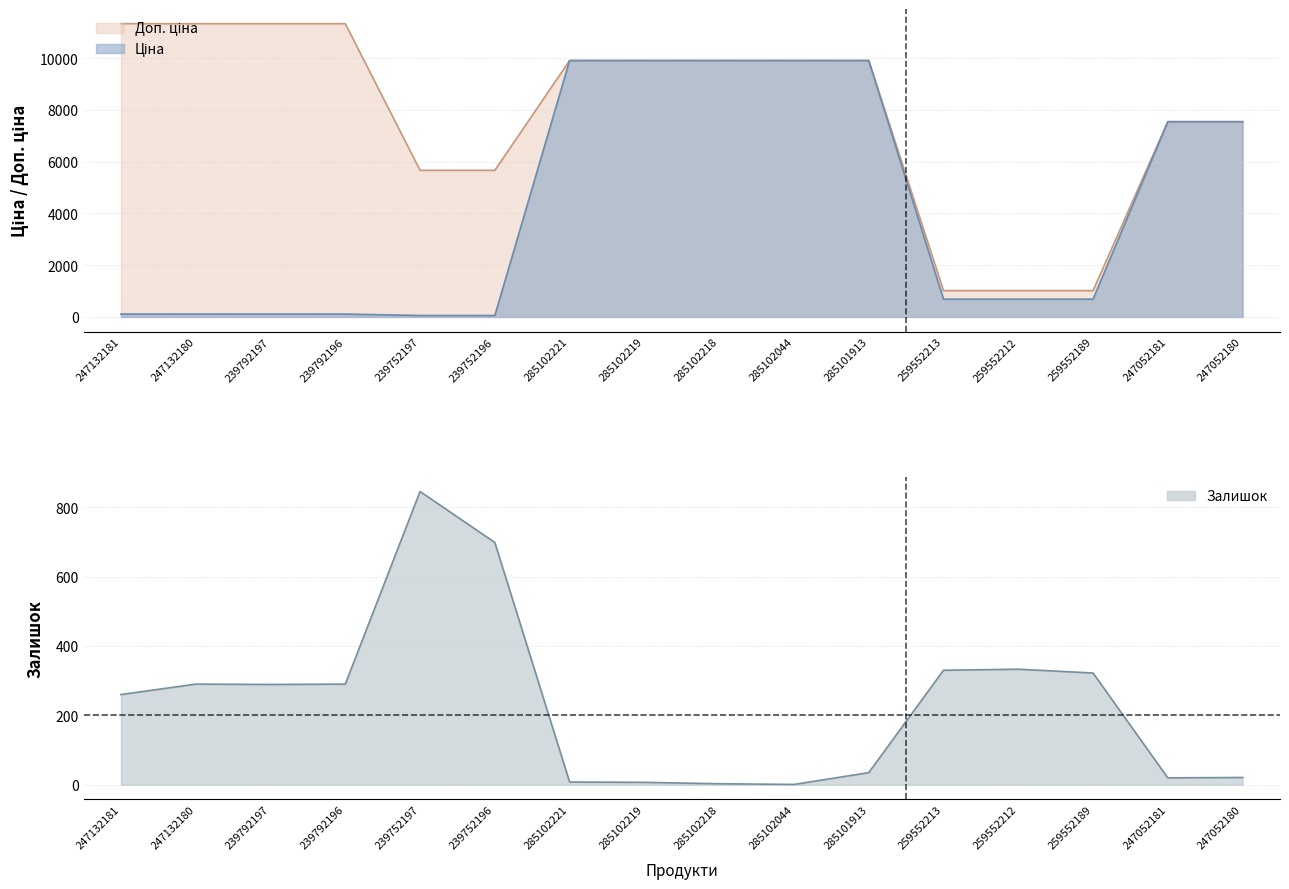

Where is Залишок nearest to the value 423?

259552212